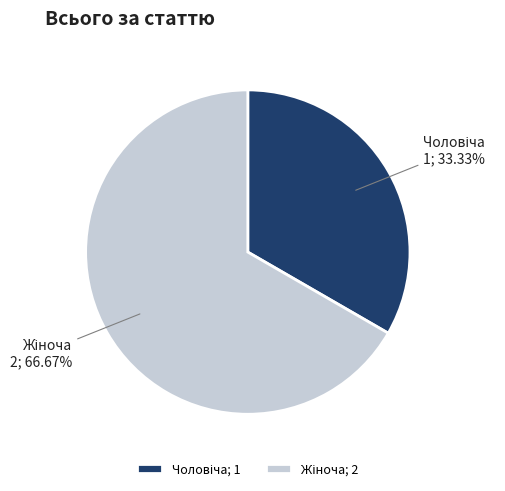

Is there a majority slice in this chart?

Yes